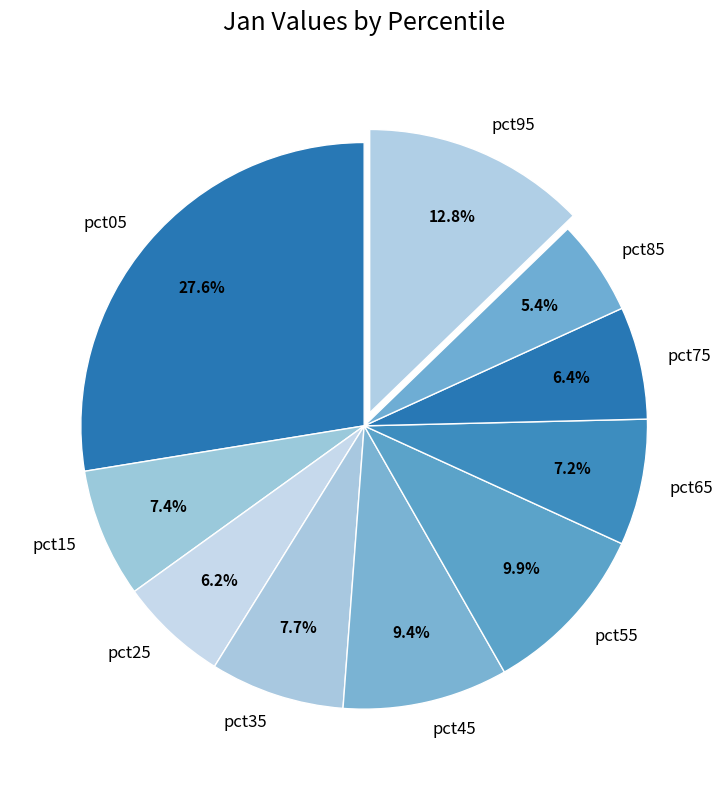

Is it true that pct05 is 40% of the pie?

False